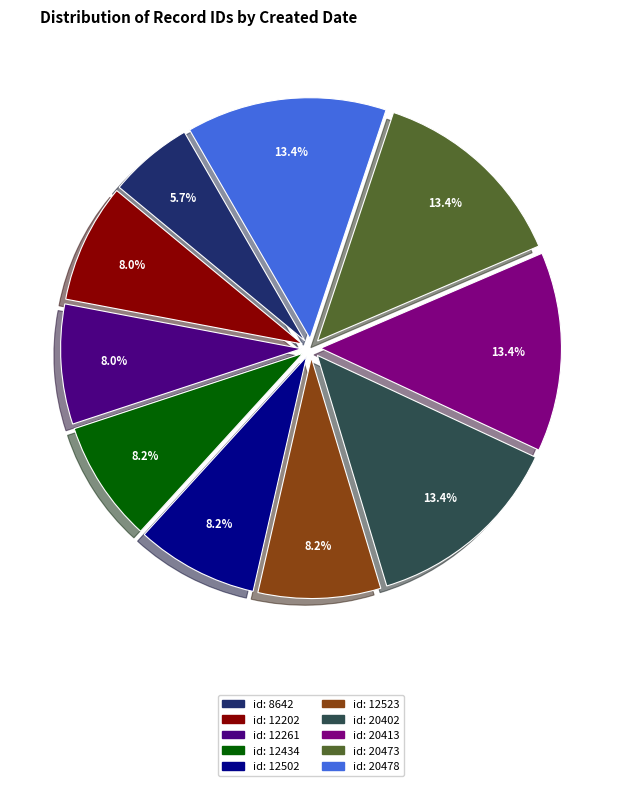

Is there a majority slice in this chart?

No